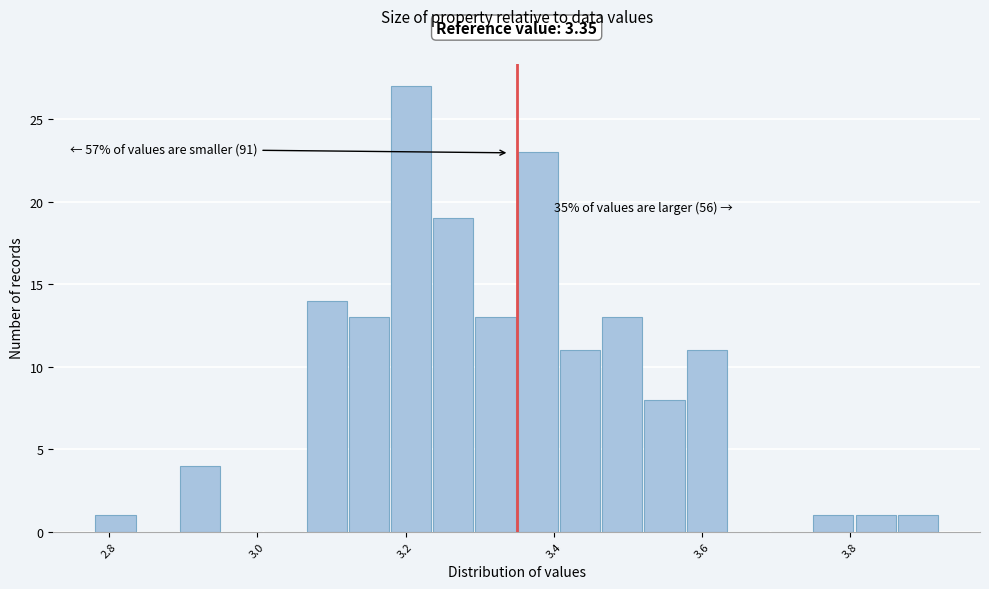

Read against the x-axis, roughly where is the centre of the tallest bar?

3.20